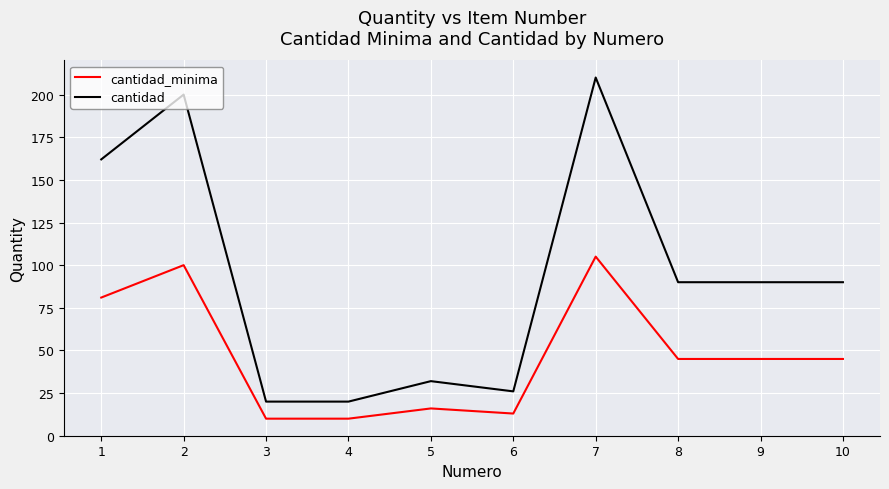

What is the difference between the maximum and minimum values in the cantidad series?

190